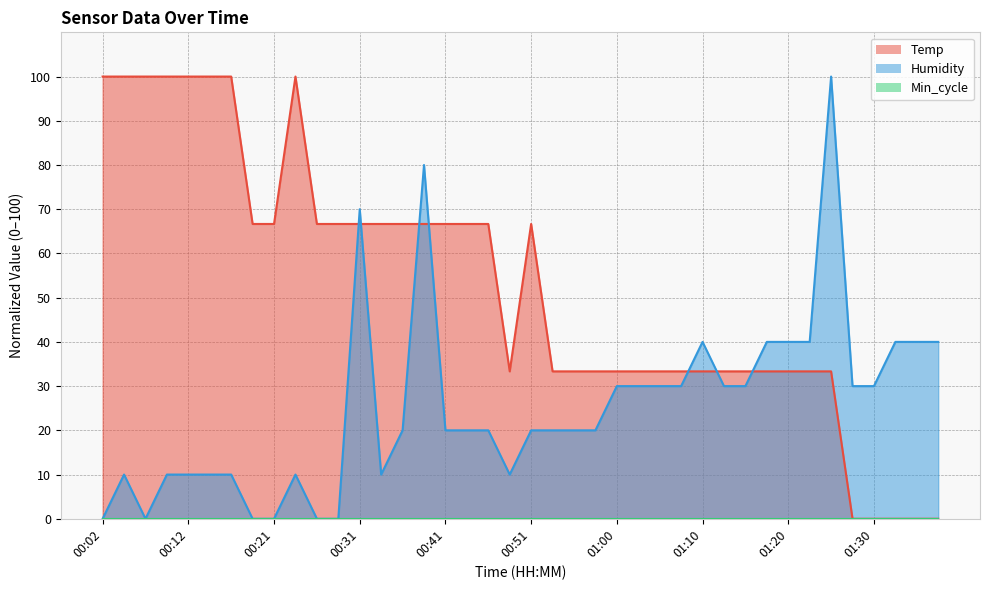

How many values in the Humidity series are below 19?

14